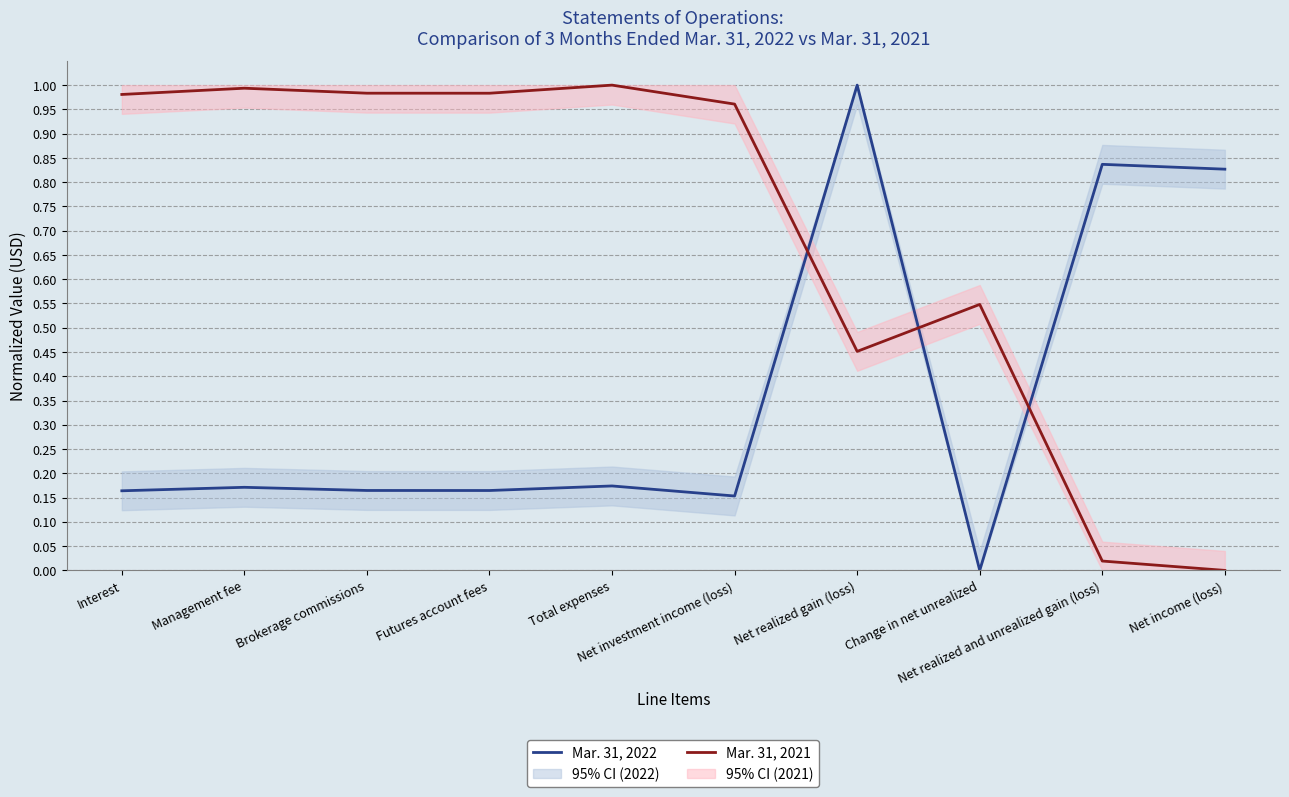

What is the sum of the Mar. 31, 2022 values at Futures account fees and Net income (loss)?

1.0